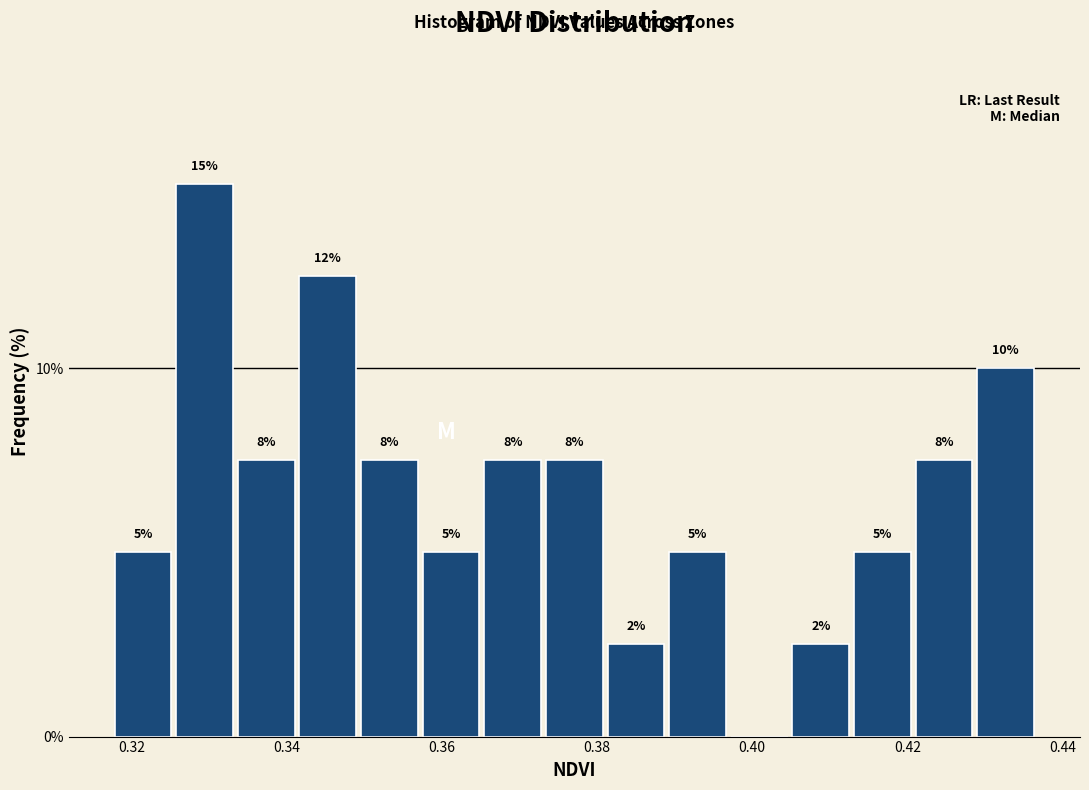

Around what value on the x-axis is the tallest bar? Give the approximate position of its centre, as read against the axis.

0.330